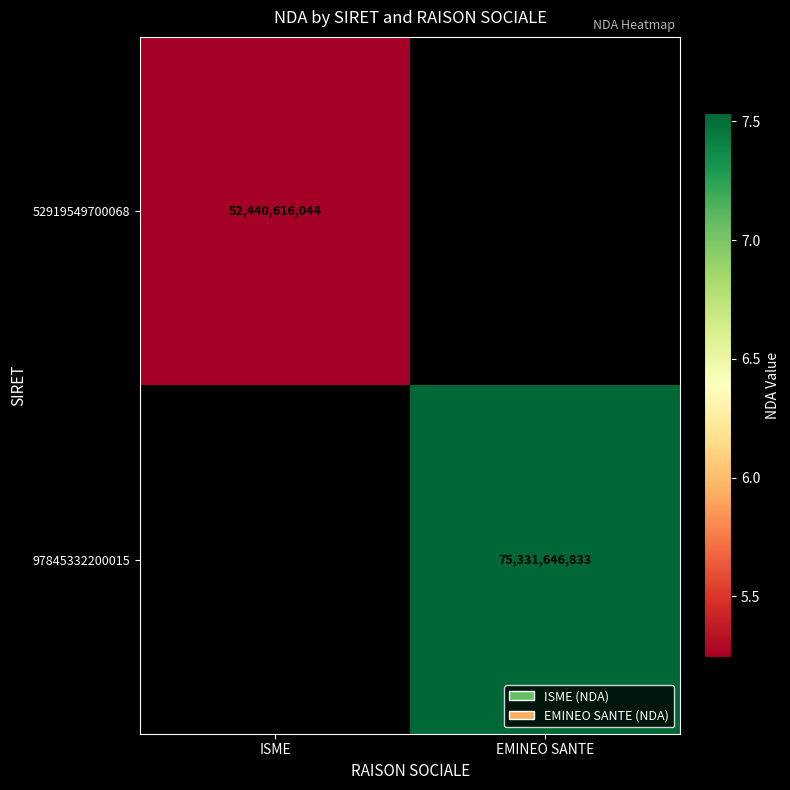

The value of 52919549700068 at ISME is 52440616044. True or false?

True